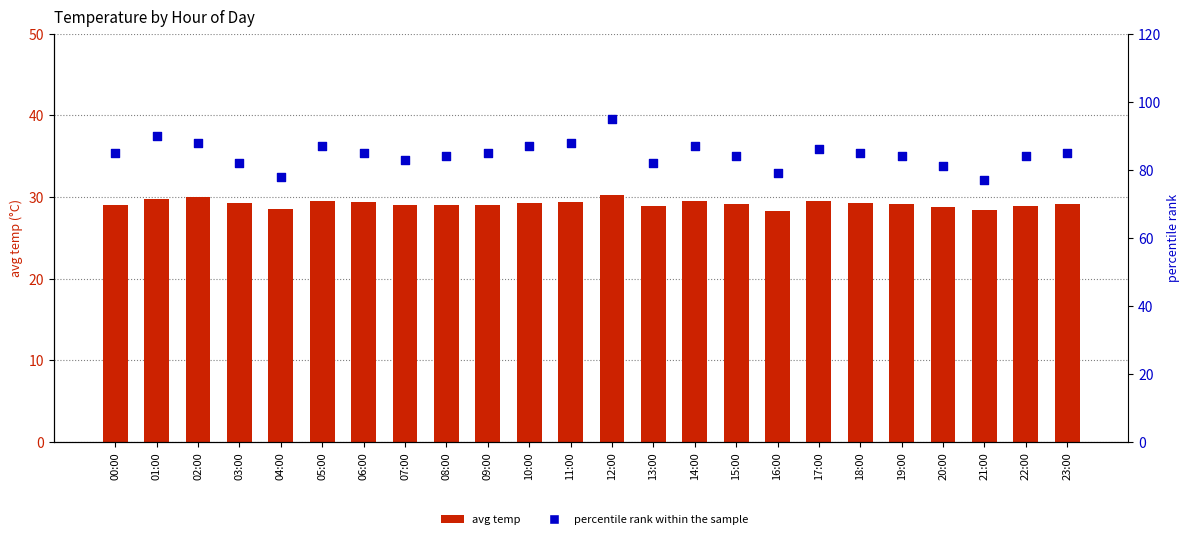

Which series has the largest total across all categories?

percentile rank within the sample